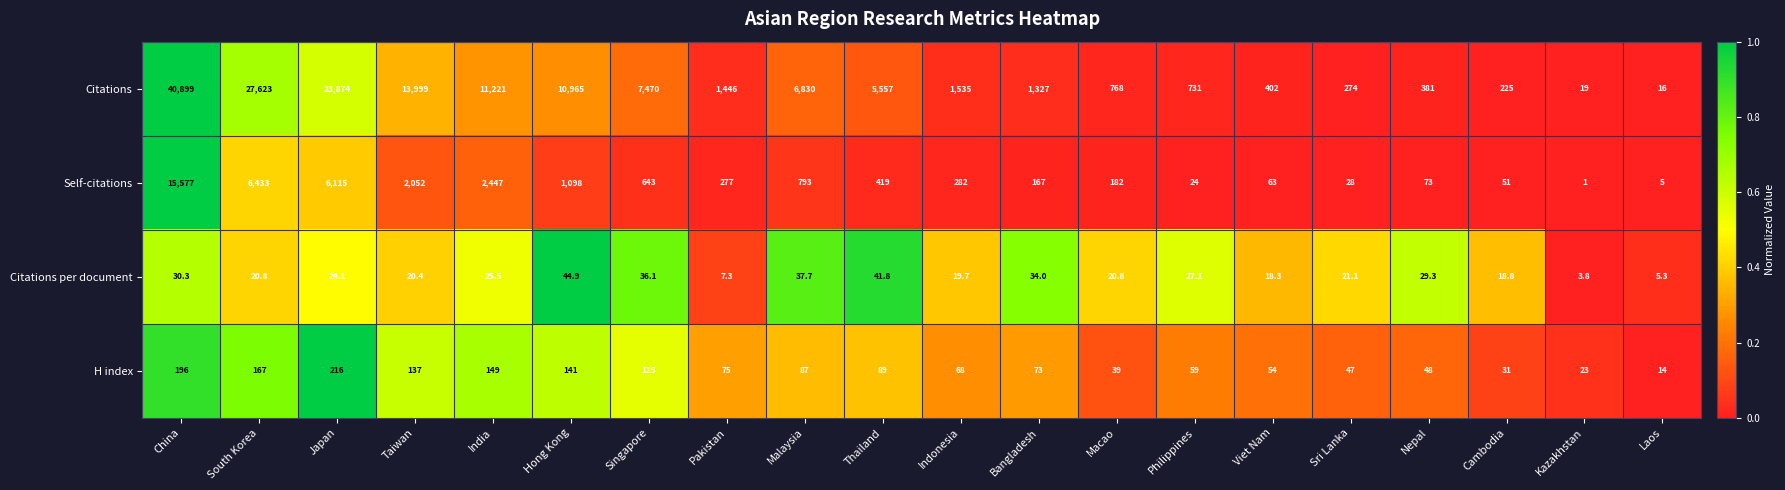

At Philippines, list the series in order from smallest to largest.

Self-citations, Citations per document, H index, Citations